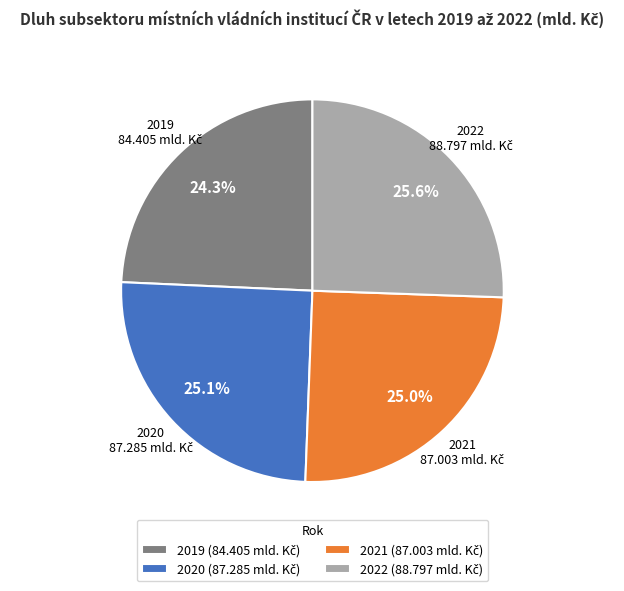

Does 2020 account for over 50% of the chart?

No